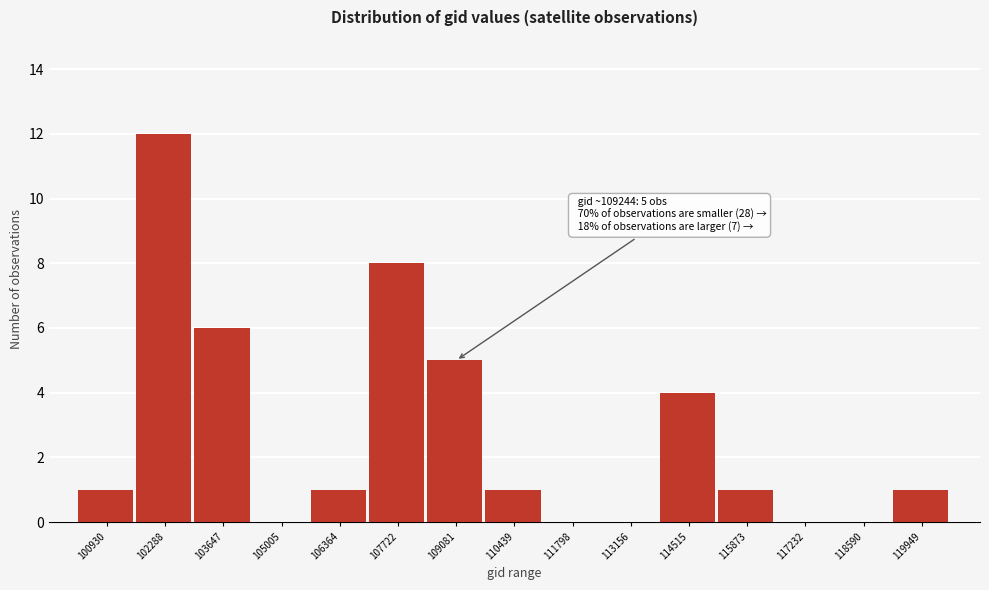

Reading left to right, list all the values displayed in this chart.

100930=1	102288=12	103647=6	105005=0	106364=1	107722=8	109081=5	110439=1	111798=0	113156=0	114515=4	115873=1	117232=0	118590=0	119949=1